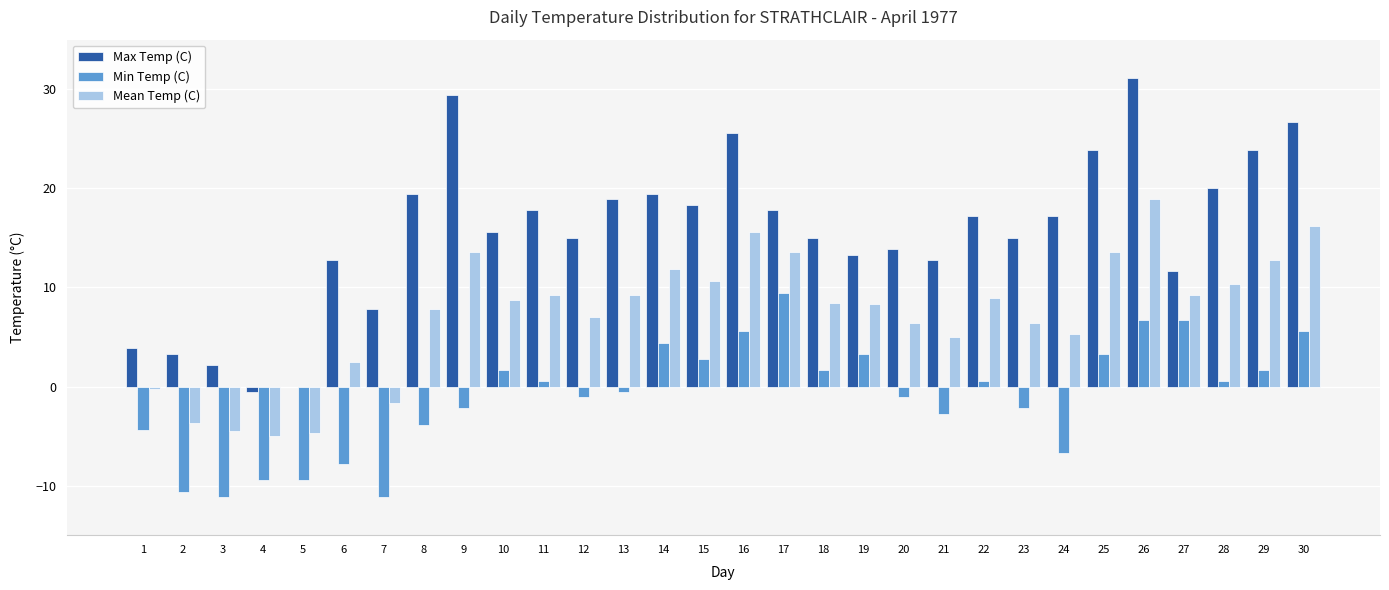

What is the highest value of the Mean Temp (C) series?

18.9